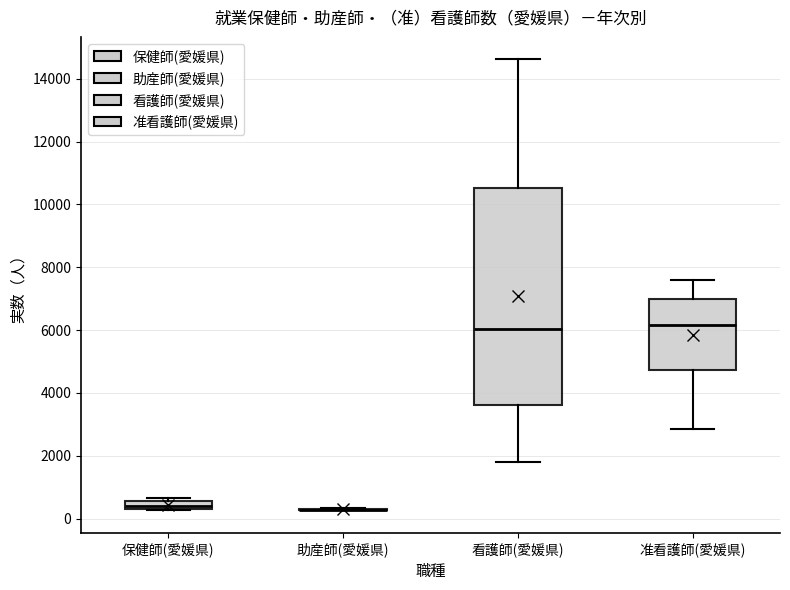

Which box is the tallest, from its lower edge to its upper edge?

看護師(愛媛県)